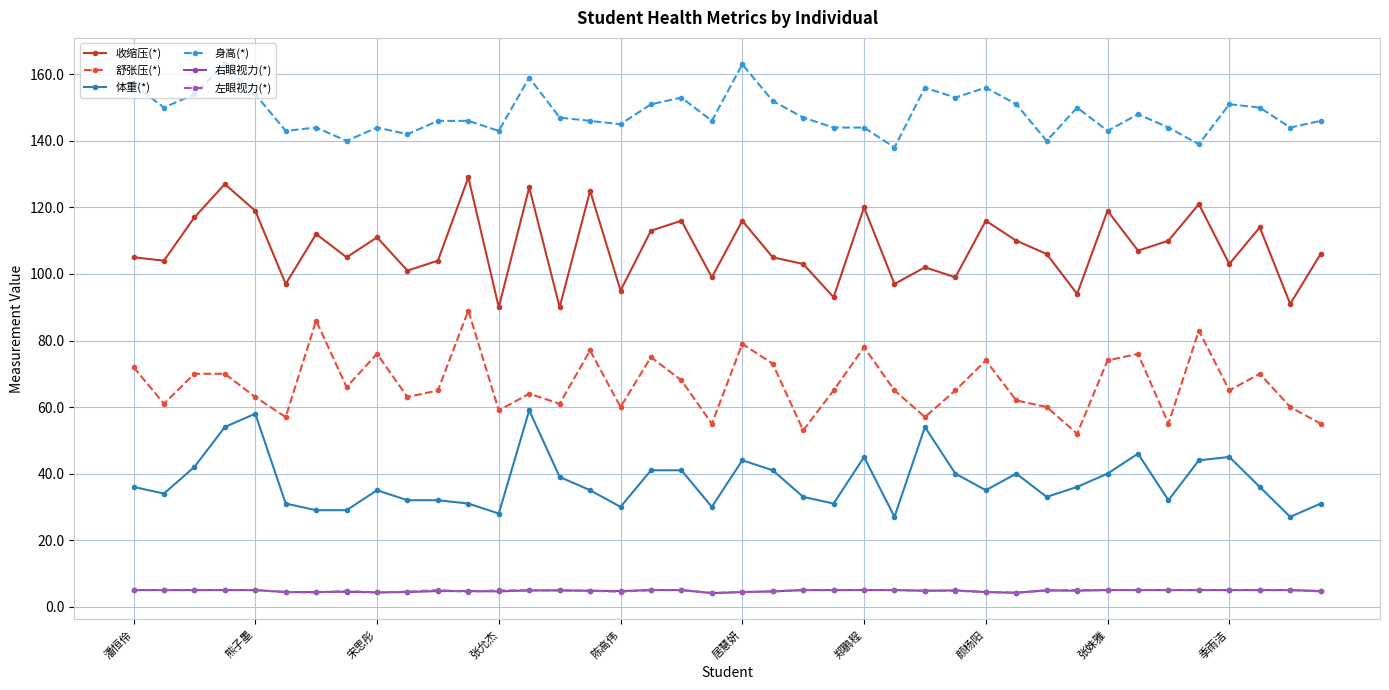

What is the maximum value shown in the chart?

163.0